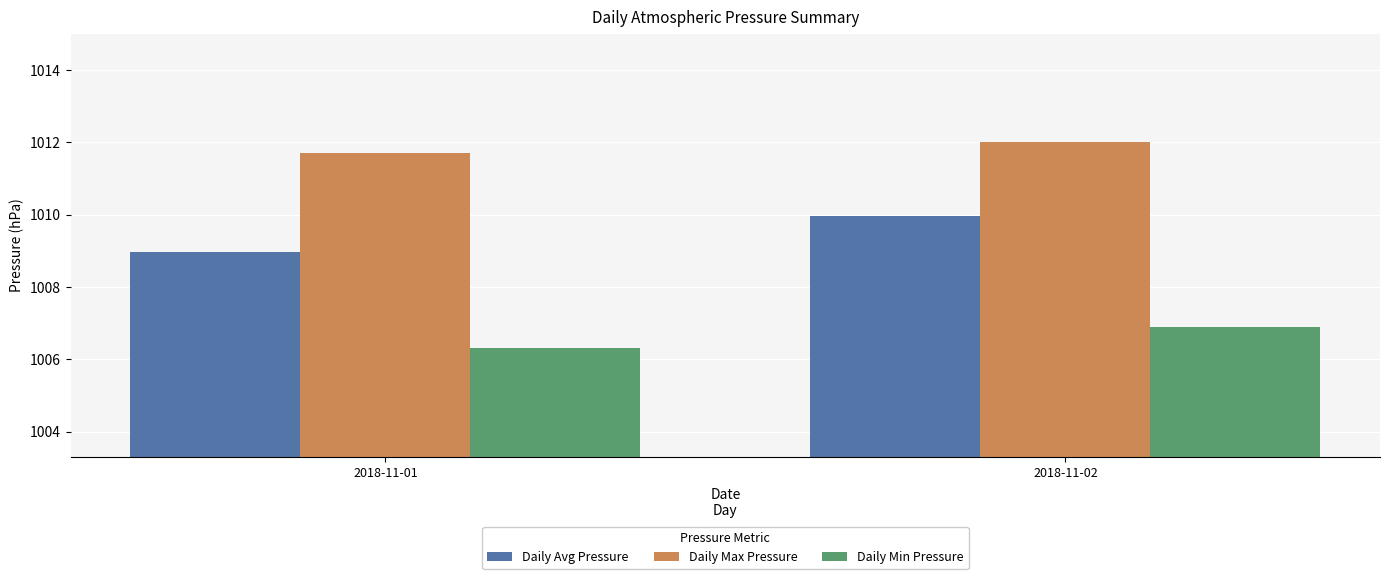

Does the chart contain any negative values?

No